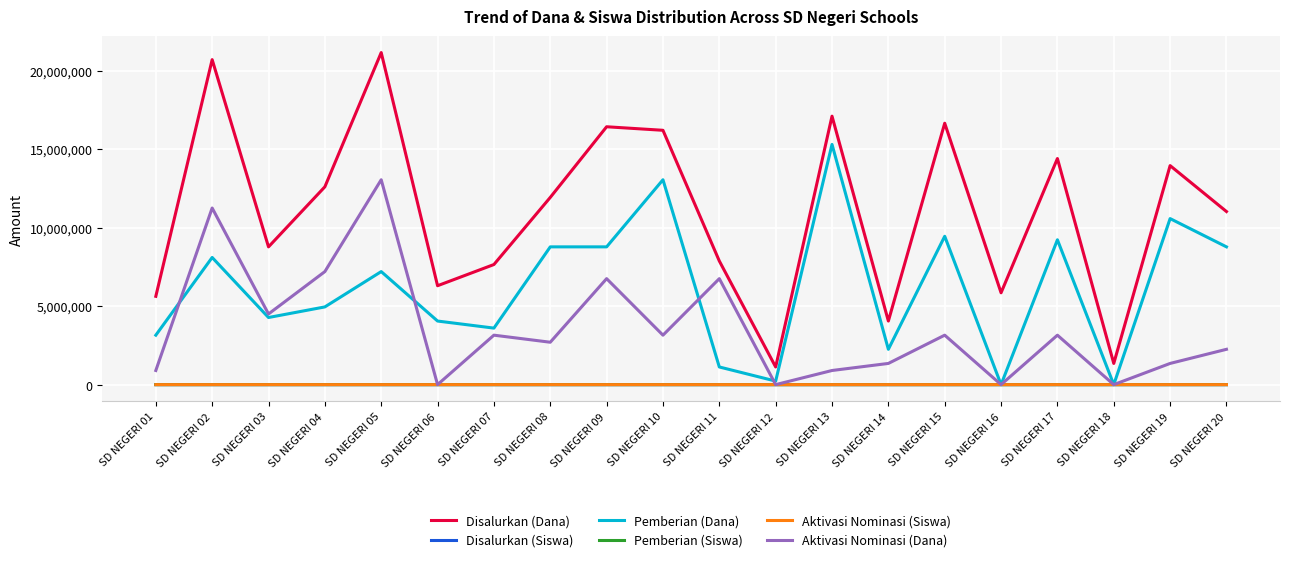

True or false: Disalurkan (Dana) and Pemberian (Dana) cross at least once.

False